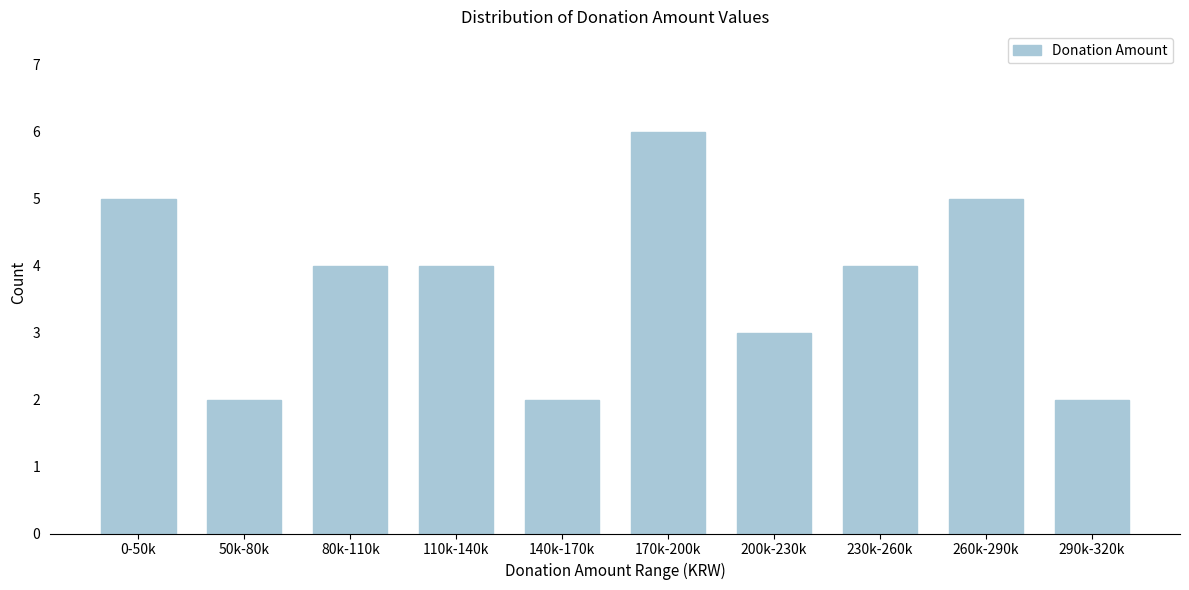

Reading right to left, transcribe all the data shown in this chart.

2	5	4	3	6	2	4	4	2	5